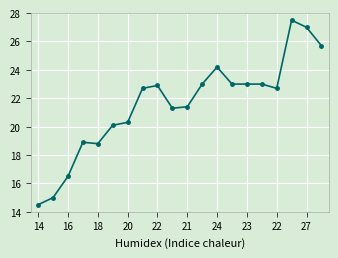

What is the maximum value shown in the chart?

27.5